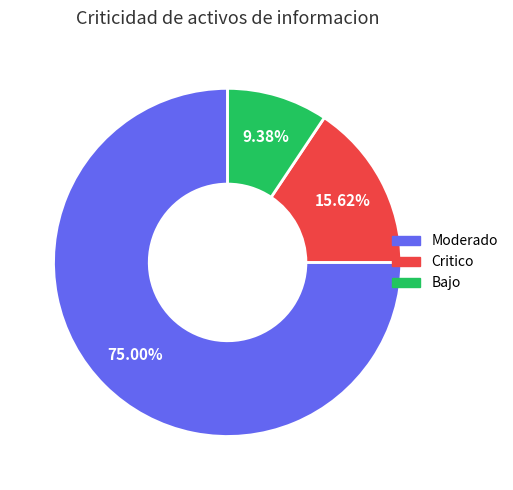

How many segments does this pie chart have?

3